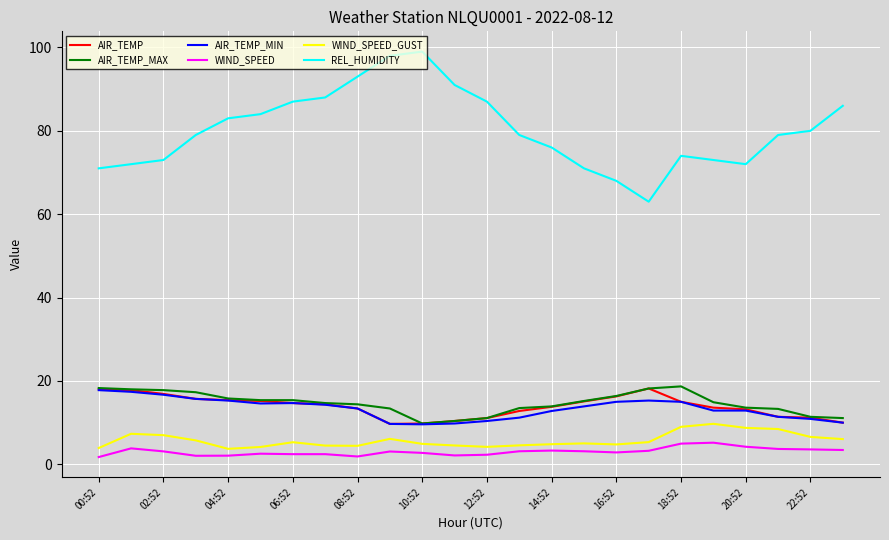

True or false: WIND_SPEED_GUST and REL_HUMIDITY intersect in this chart.

False